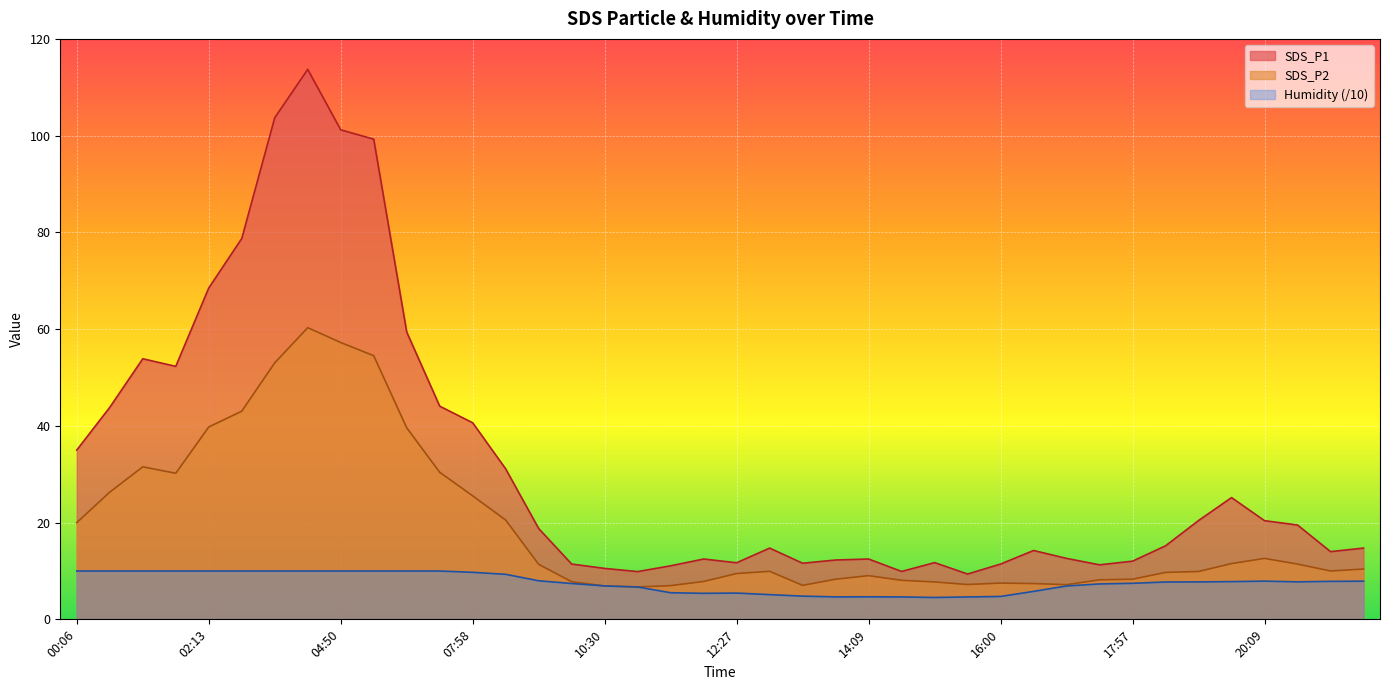

Where does the SDS_P1 series first go above 15?

00:06